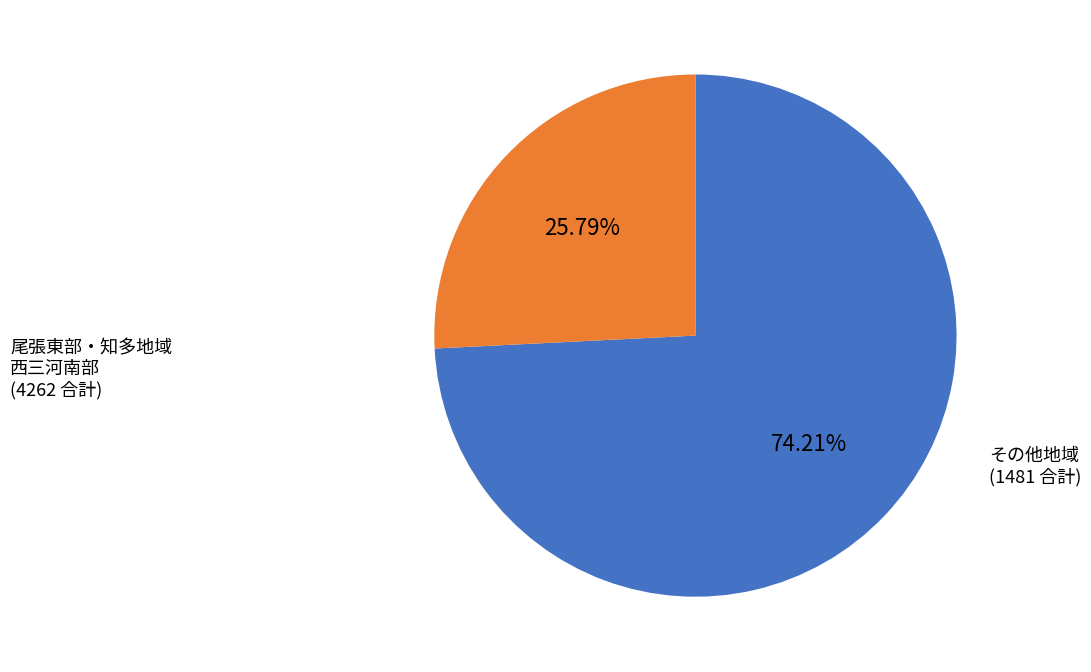

Count the number of slices in the pie.

2